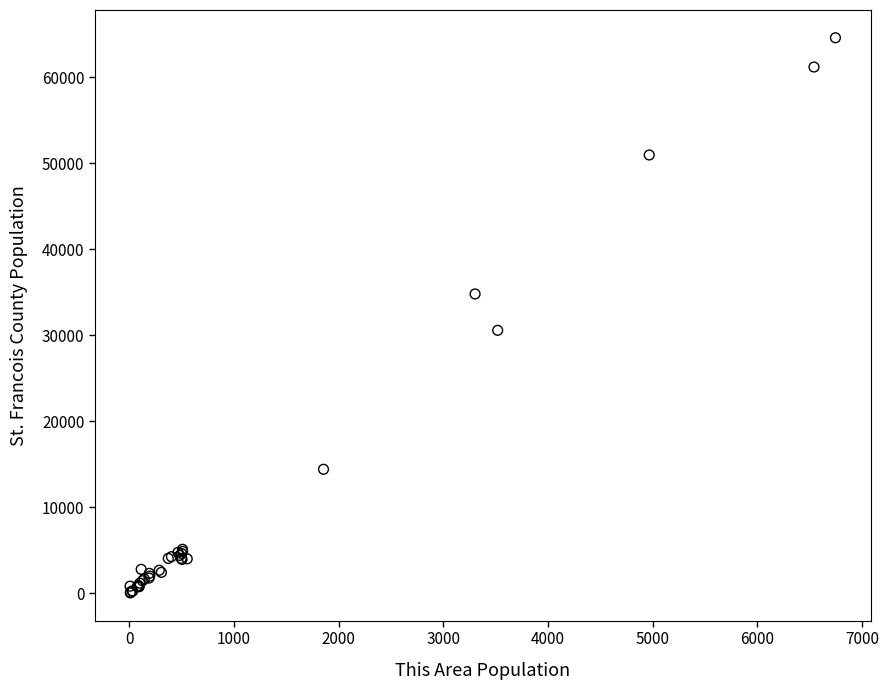

What Y value in the scatter plot is closest to 32306?

30565